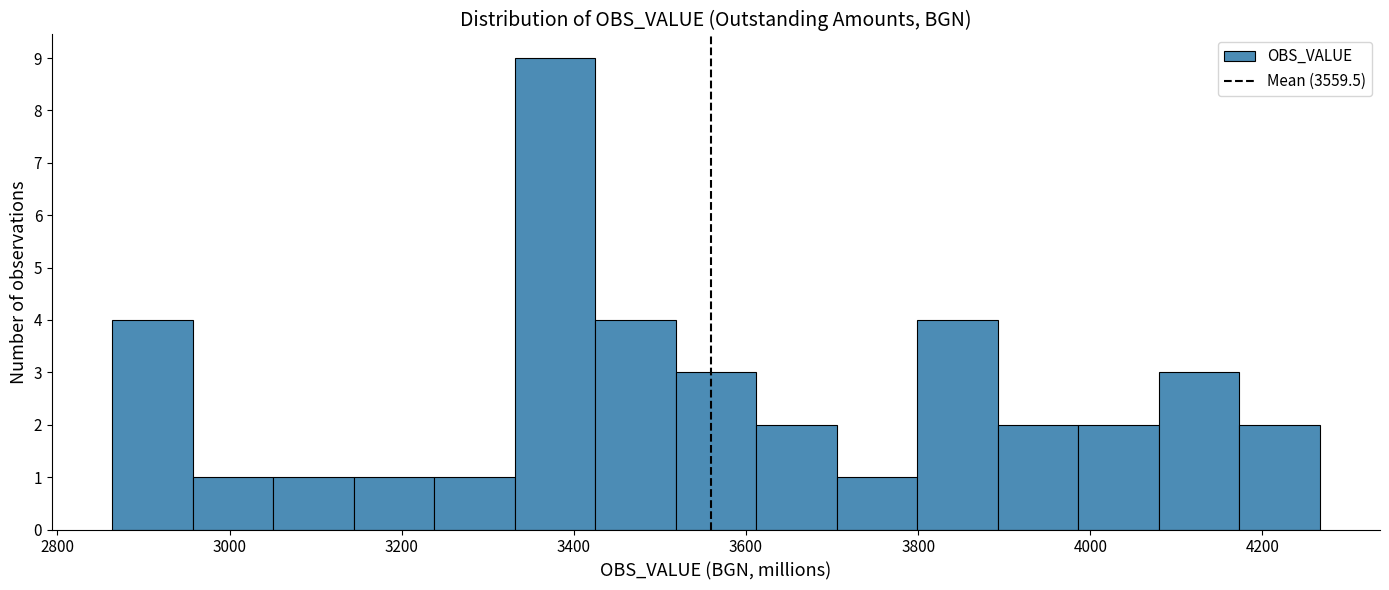

Over which range of the x-axis is the bar tallest?

3340 to 3420